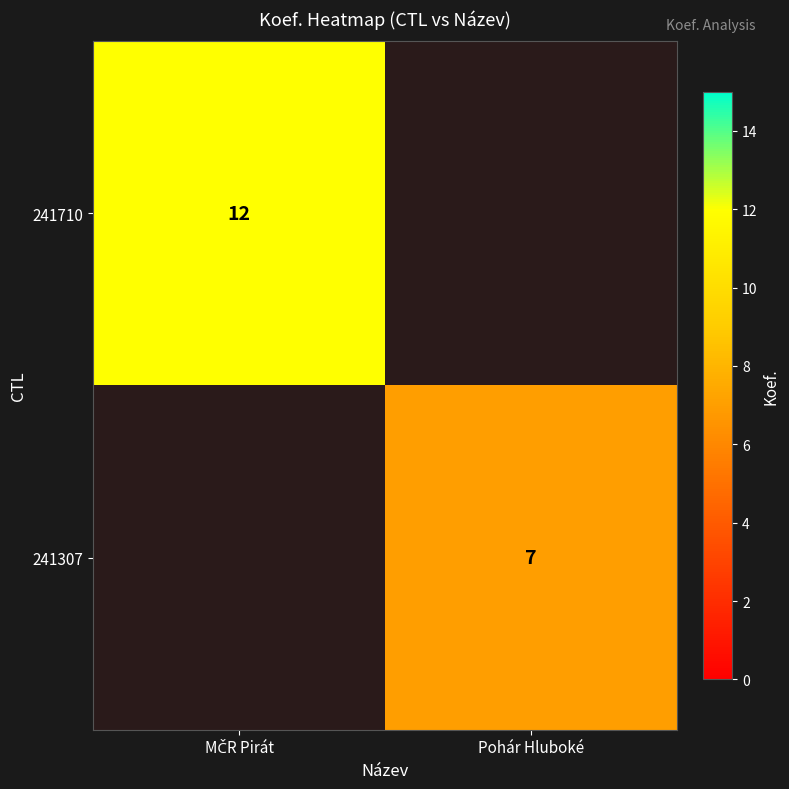

Rank the series at MČR Pirát from lowest to highest value.

241710, 241307